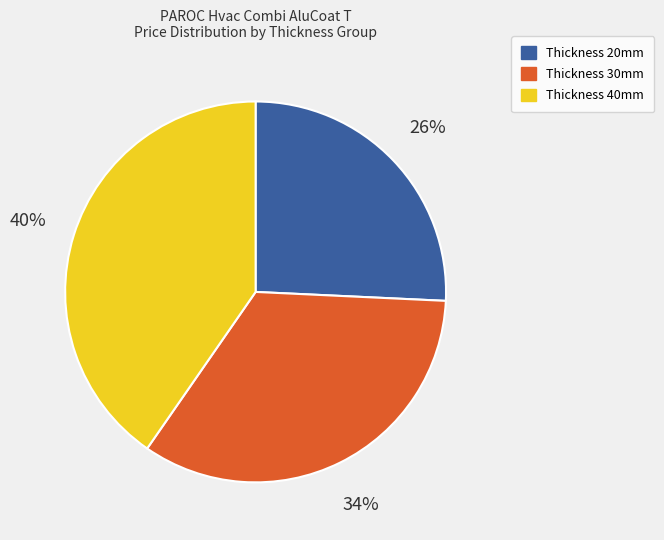

To the nearest percent, what is the average slice percentage?

33%